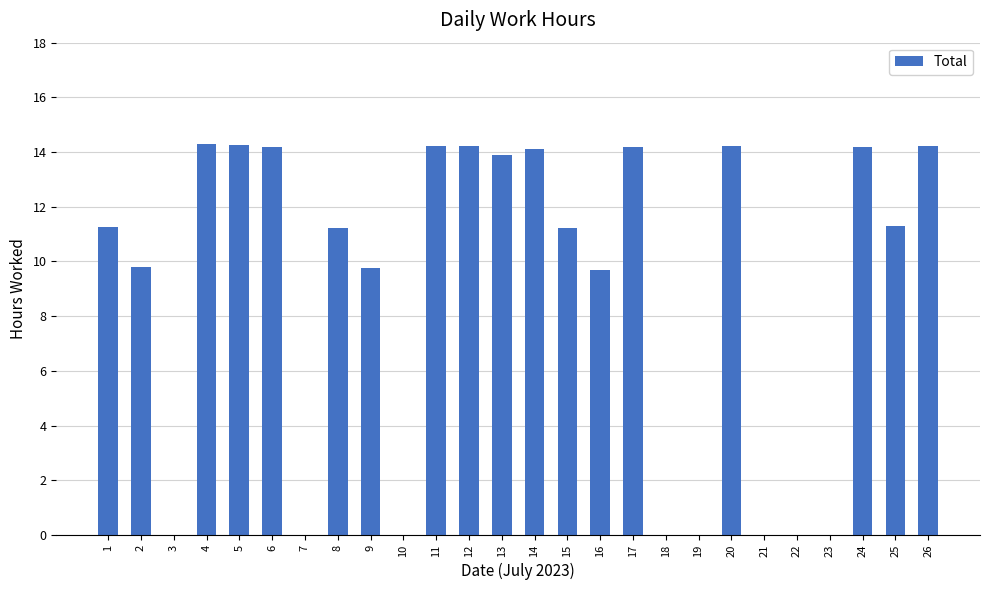

Which has a higher value, 1 or 13?

13